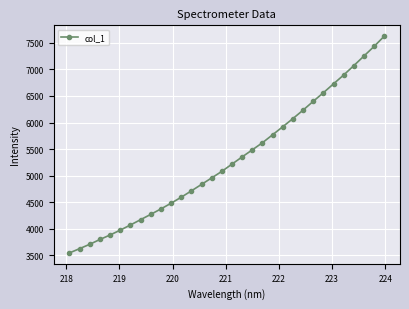

What is the sum of all values?

169729.9